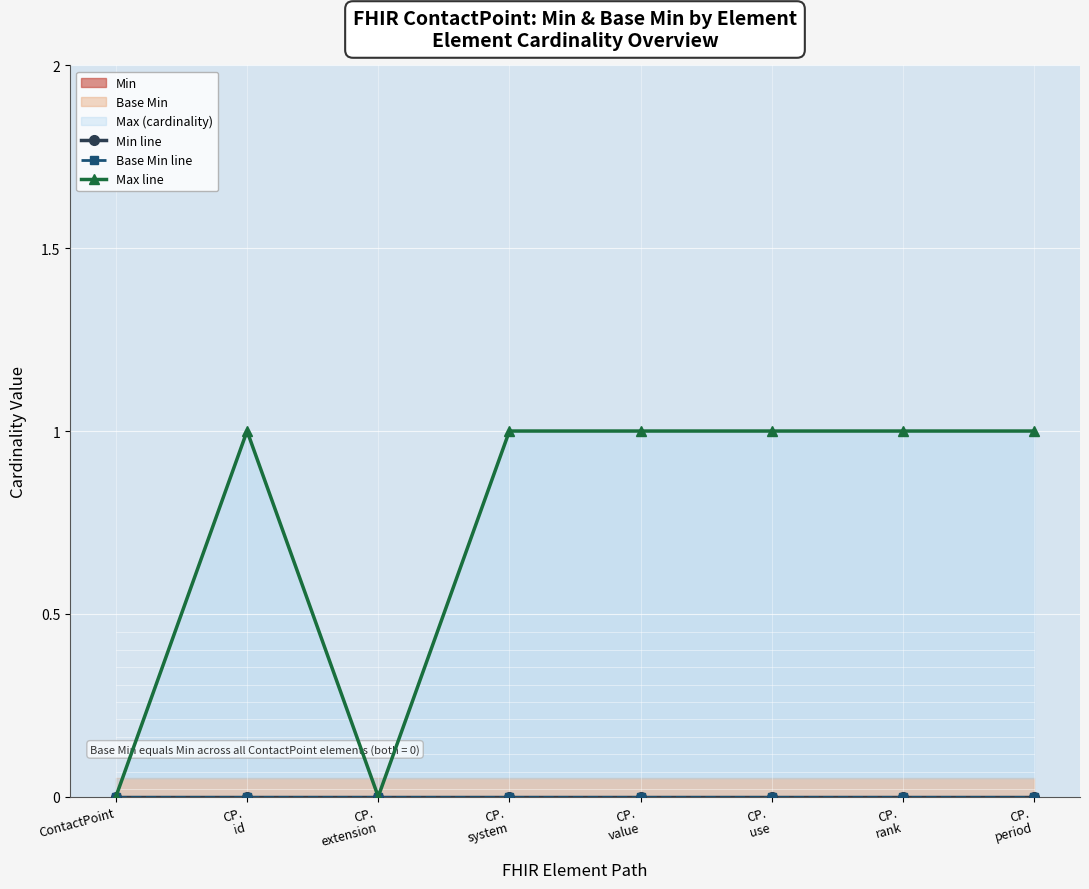

How many lines are shown in the chart?

3